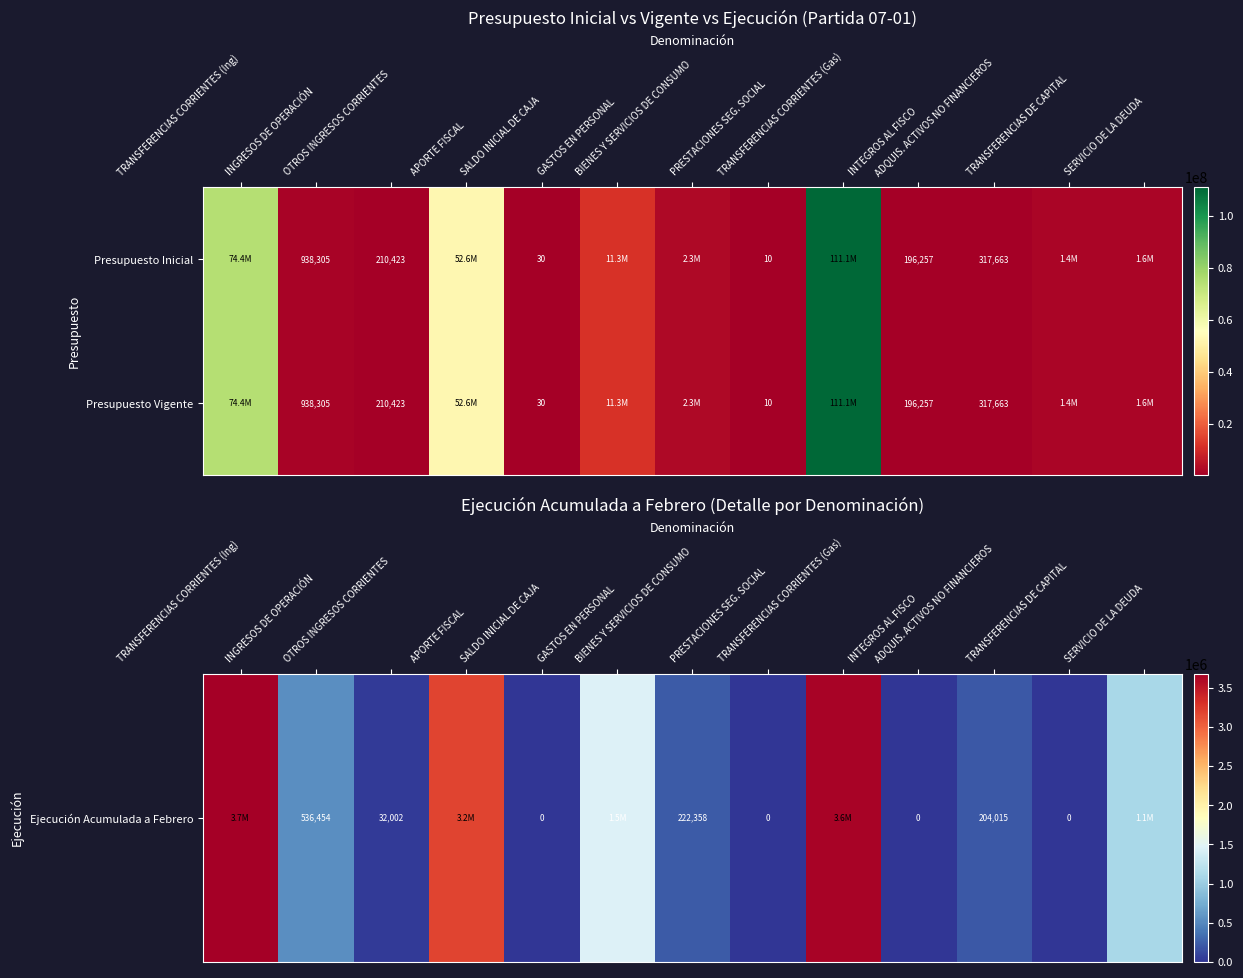

How many series are shown in this chart?

2